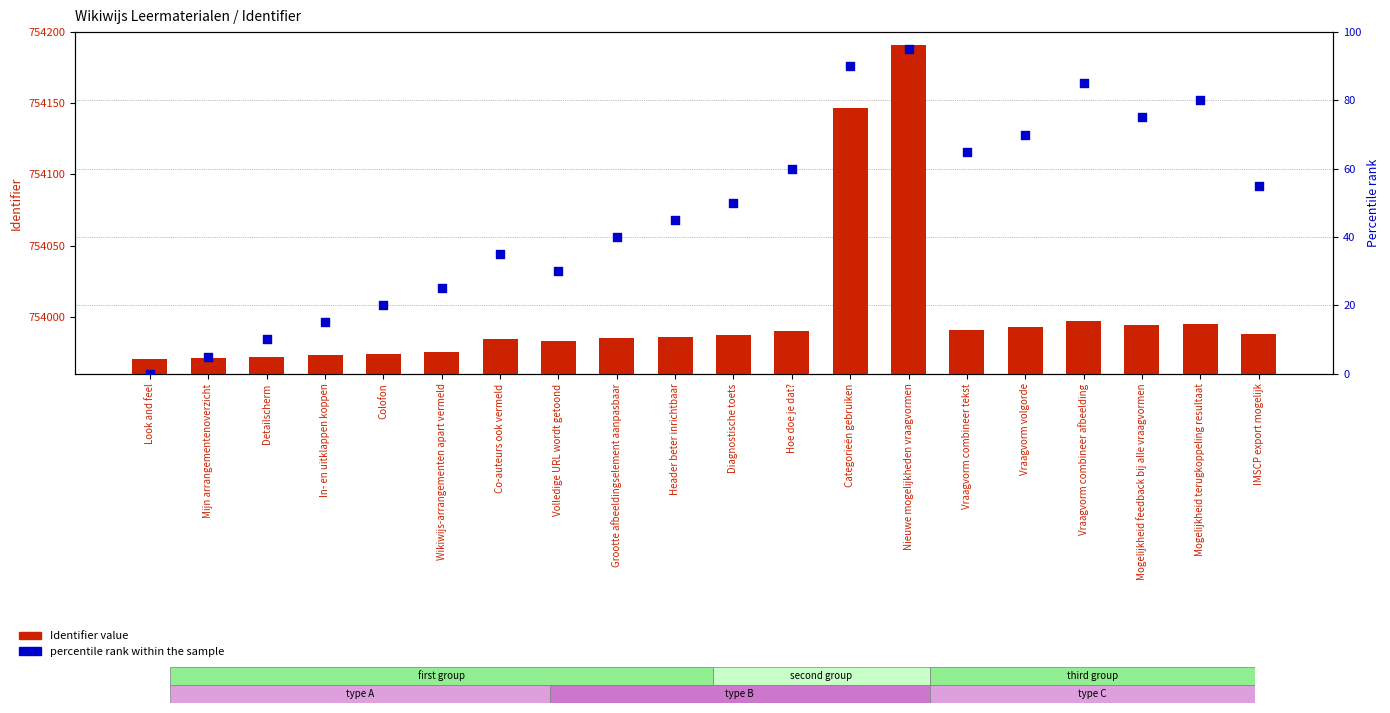

Which series contains the lowest Y value?

percentile rank within the sample